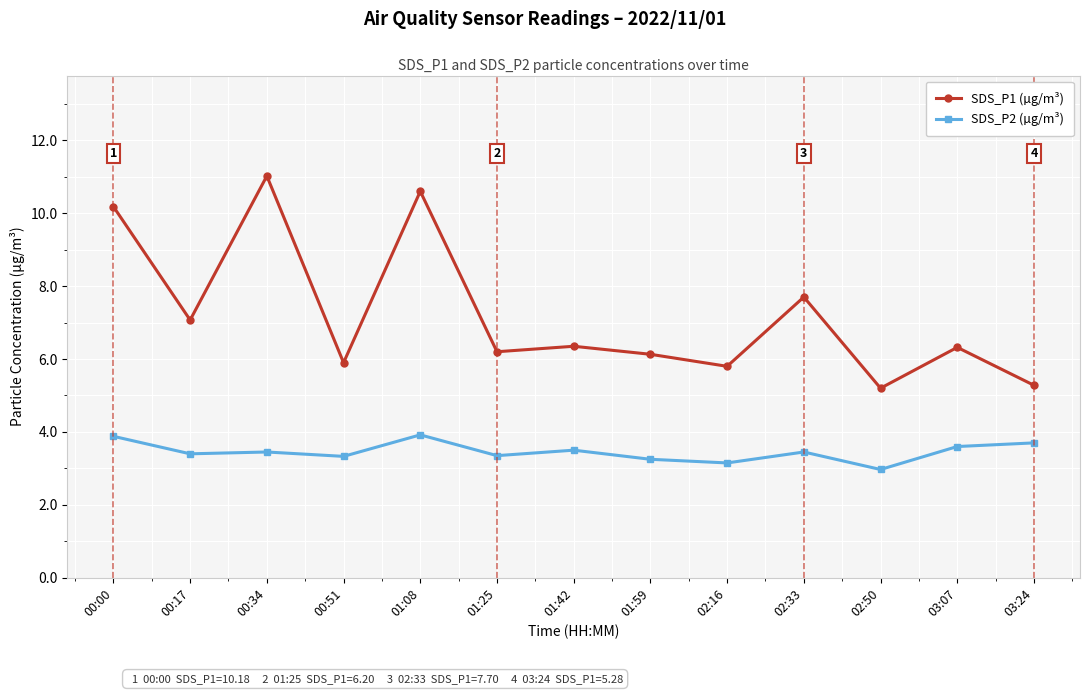

What is the total value across all series at 02:33?

11.2